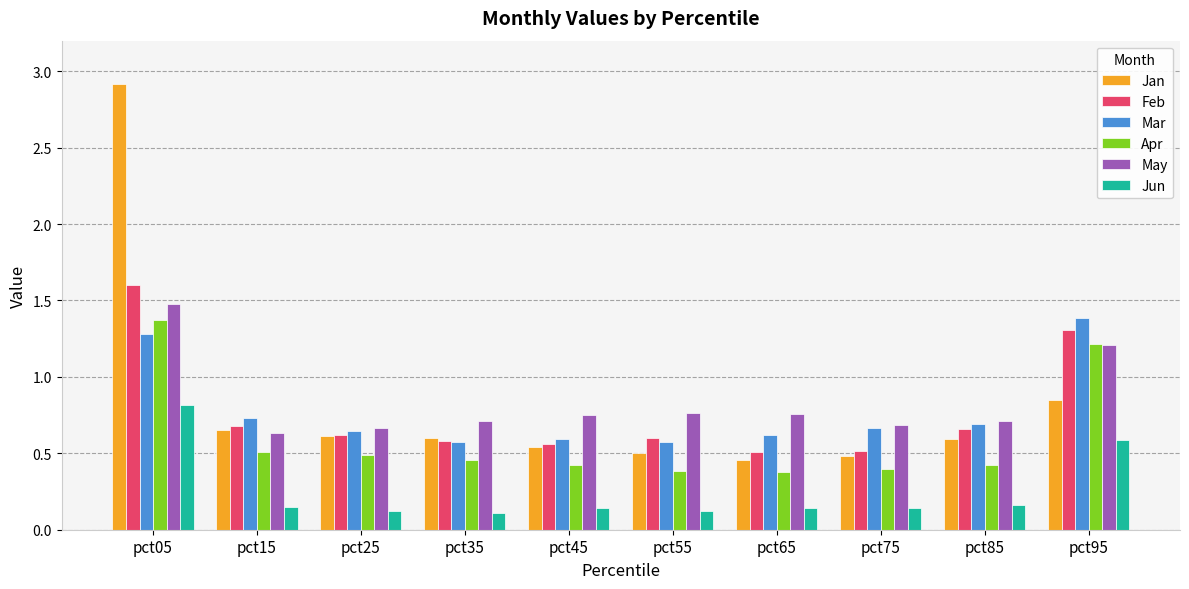

Is it true that Mar equals 1.2 at pct75?

False